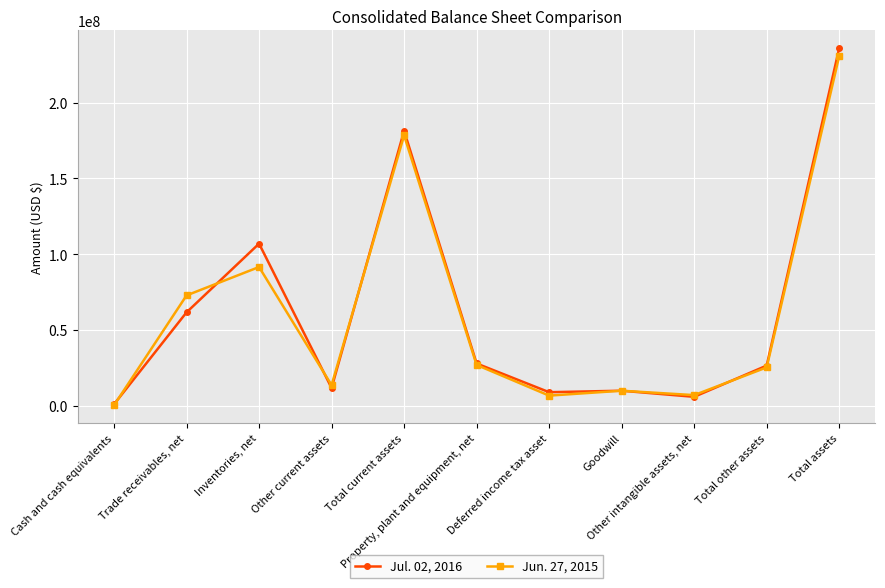

Which series has the widest spread of values?

Jul. 02, 2016